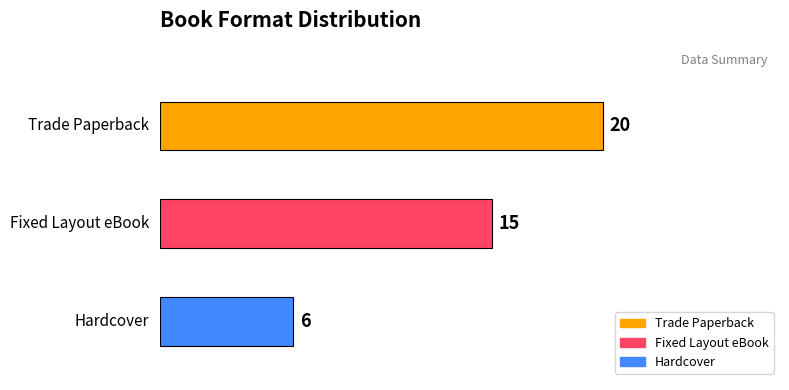

The chart shows a value of 10 at Hardcover. True or false?

False